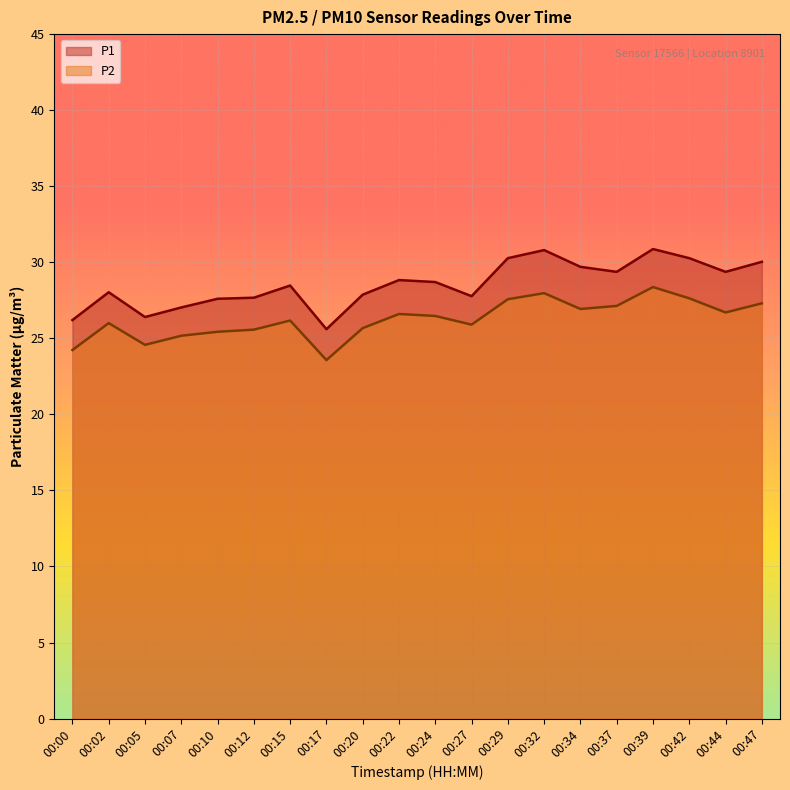

True or false: P1 has more than 0 points higher than both neighbors.

True